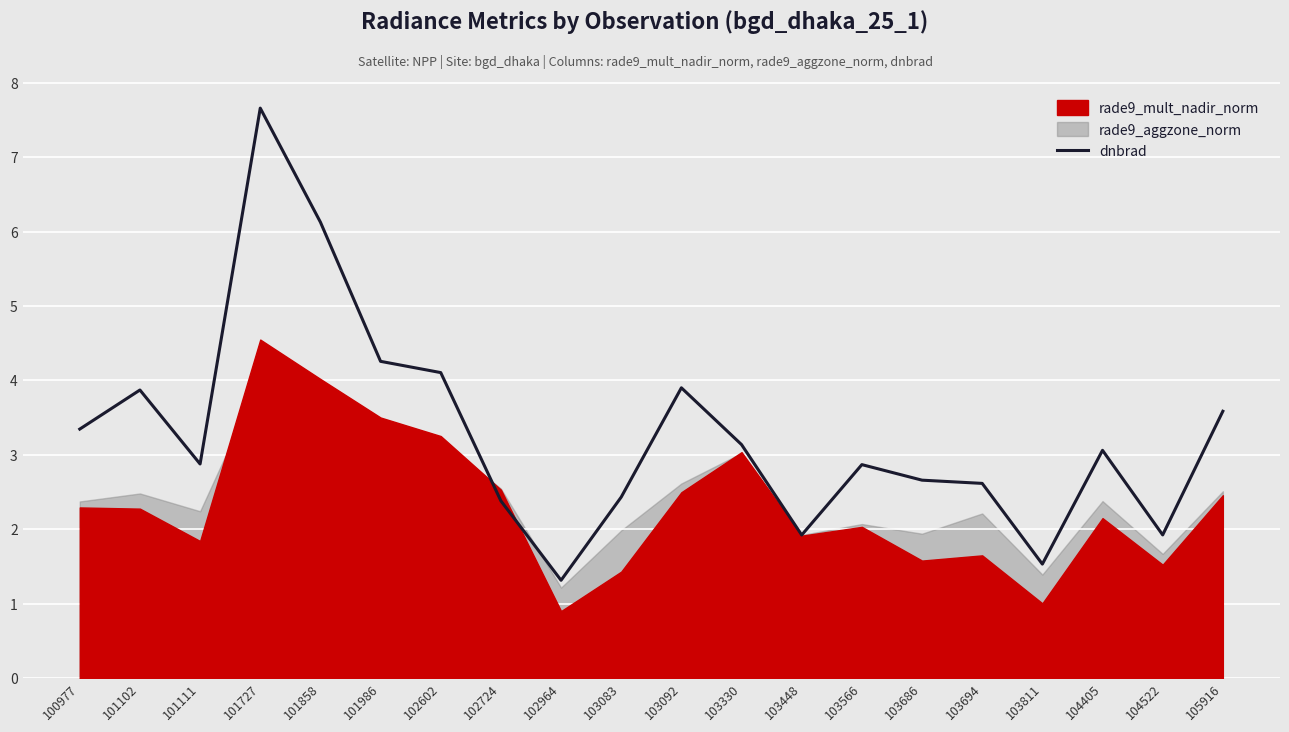

What is the greatest value displayed?

7.7